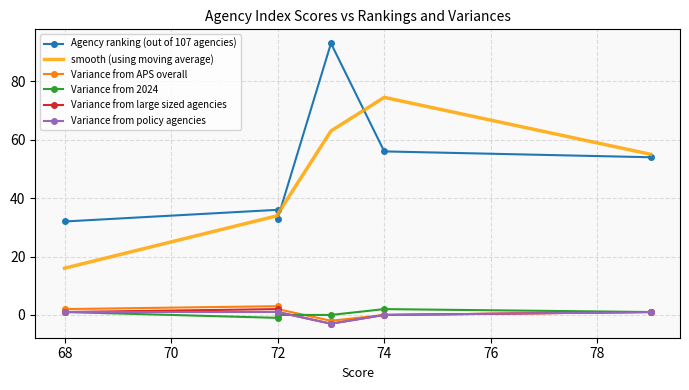

How many interior local peaks does the Agency ranking (out of 107 agencies) series have?

2